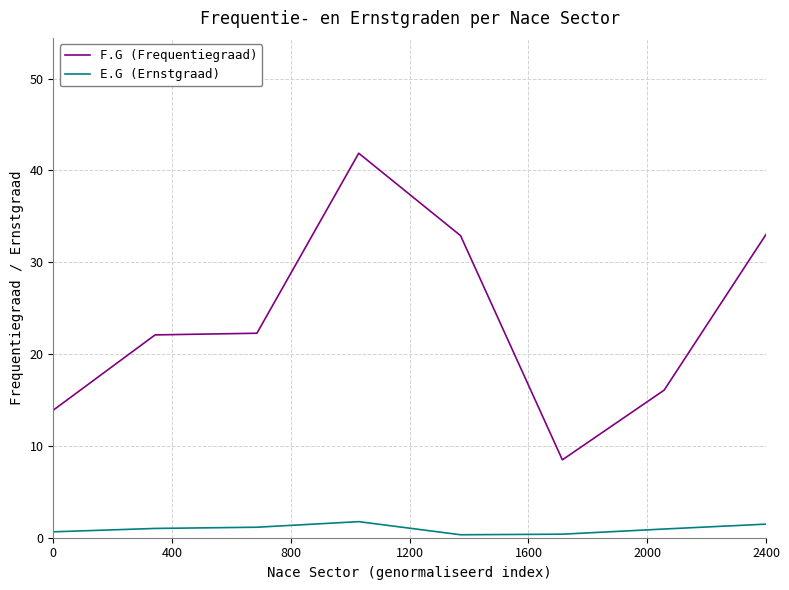

What is the lowest value of the E.G (Ernstgraad) series?

0.3